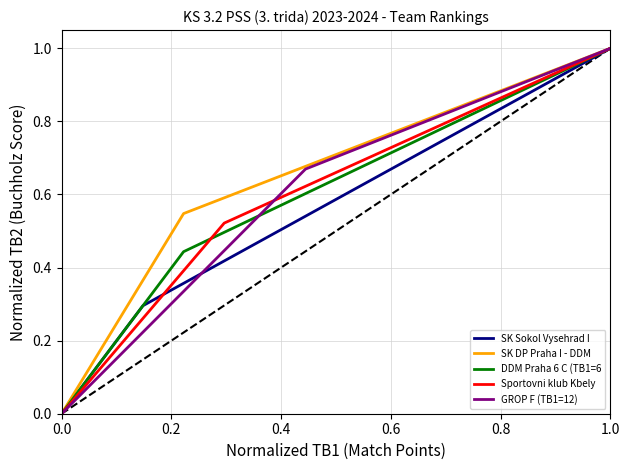

At how many categories does at least one series exceed 0?

2